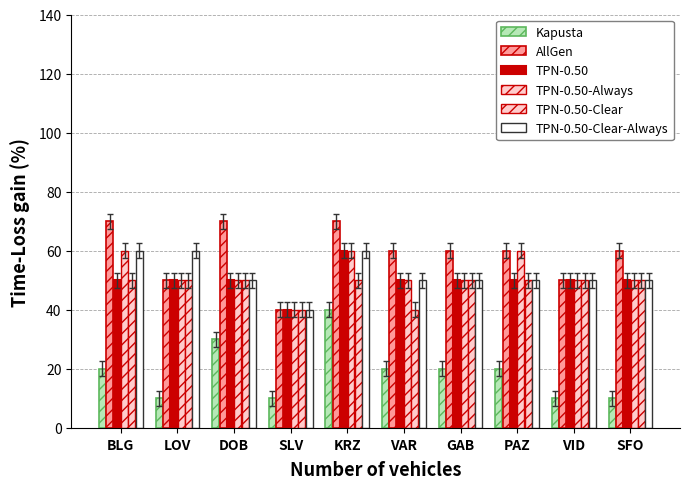

Reading left to right, list all the values displayed in this chart.

Kapusta: BLG=20	LOV=10	DOB=30	SLV=10	KRZ=40	VAR=20	GAB=20	PAZ=20	VID=10	SFO=10
AllGen: BLG=70	LOV=50	DOB=70	SLV=40	KRZ=70	VAR=60	GAB=60	PAZ=60	VID=50	SFO=60
TPN-0.50: BLG=50	LOV=50	DOB=50	SLV=40	KRZ=60	VAR=50	GAB=50	PAZ=50	VID=50	SFO=50
TPN-0.50-Always: BLG=60	LOV=50	DOB=50	SLV=40	KRZ=60	VAR=50	GAB=50	PAZ=60	VID=50	SFO=50
TPN-0.50-Clear: BLG=50	LOV=50	DOB=50	SLV=40	KRZ=50	VAR=40	GAB=50	PAZ=50	VID=50	SFO=50
TPN-0.50-Clear-Always: BLG=60	LOV=60	DOB=50	SLV=40	KRZ=60	VAR=50	GAB=50	PAZ=50	VID=50	SFO=50